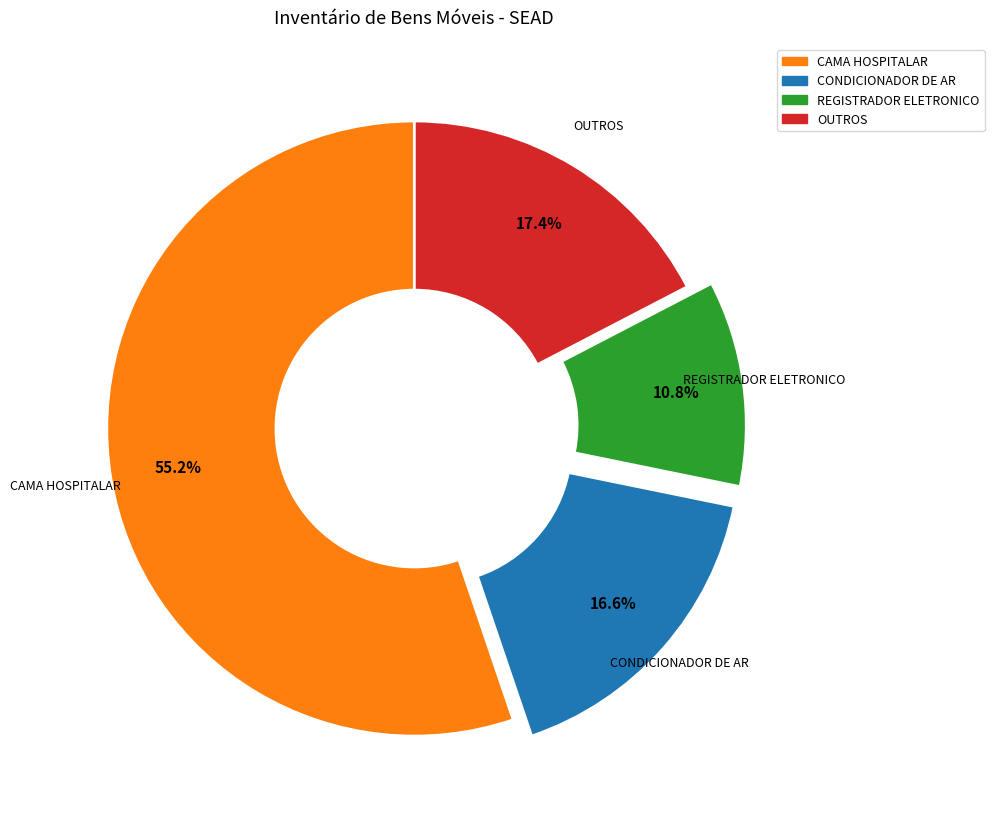

To the nearest percent, what is the difference between the largest and smallest slice percentages?

44%